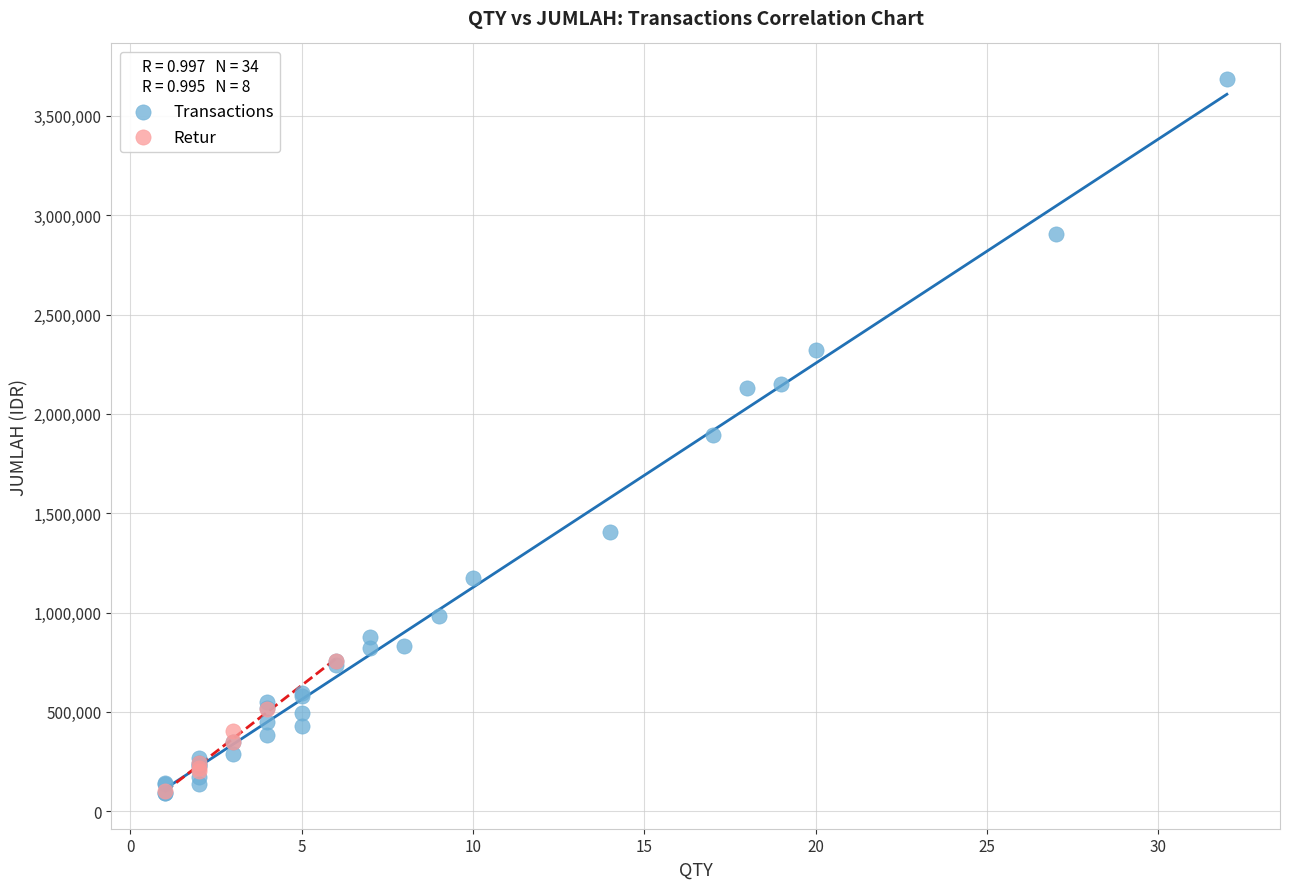

Which series has the largest Y range (max minus min)?

Transactions